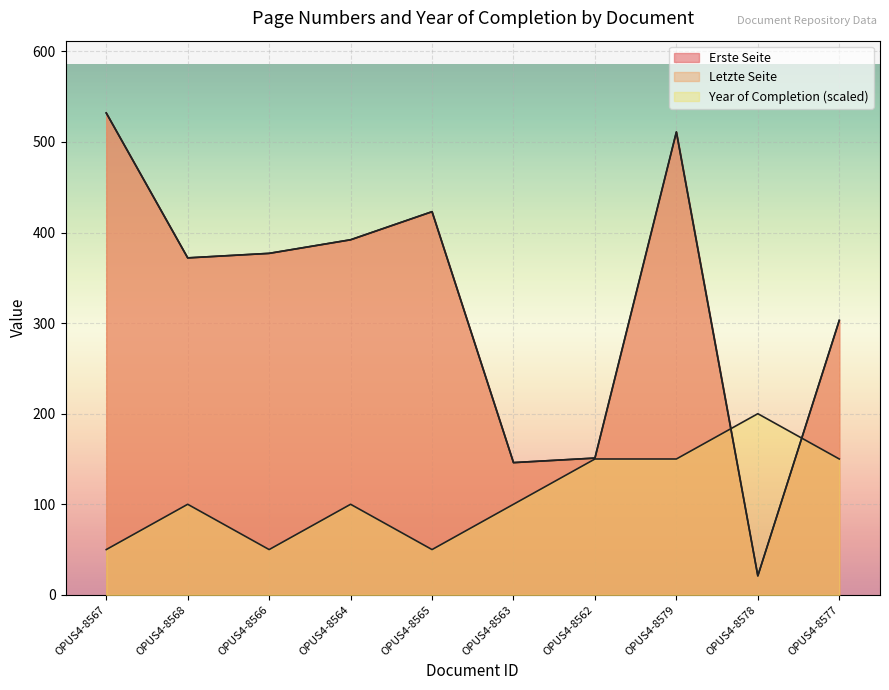

At which label does Year of Completion reach its minimum?

OPUS4-8567